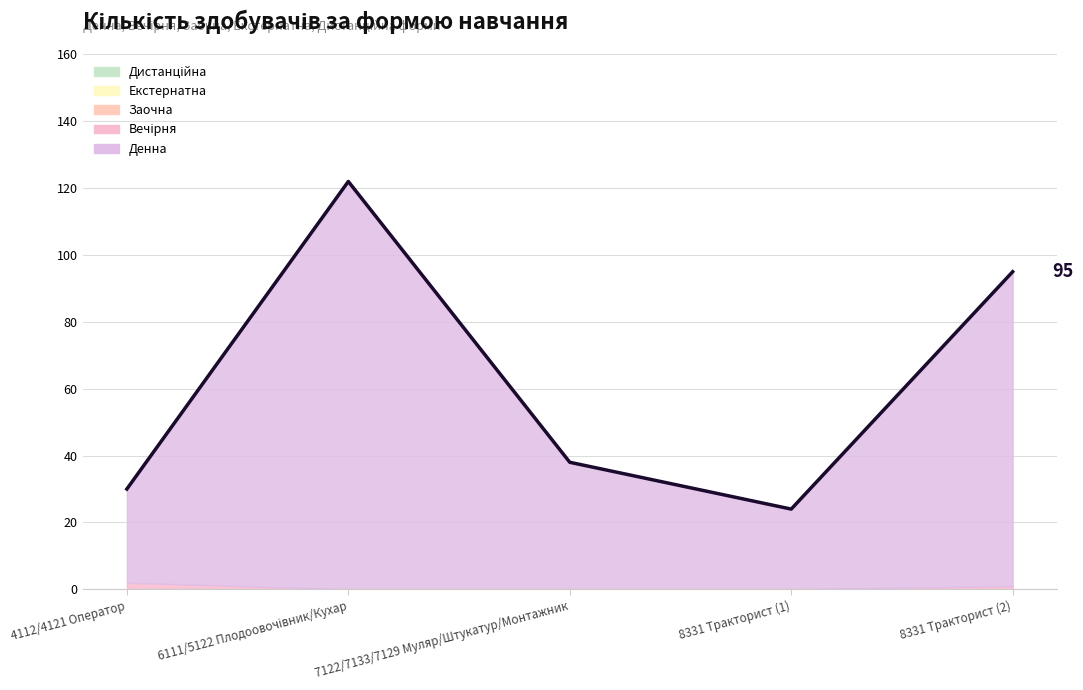

The Вечірня series shows 0 at 7122/7133/7129 Муляр/Штукатур/Монтажник. True or false?

True